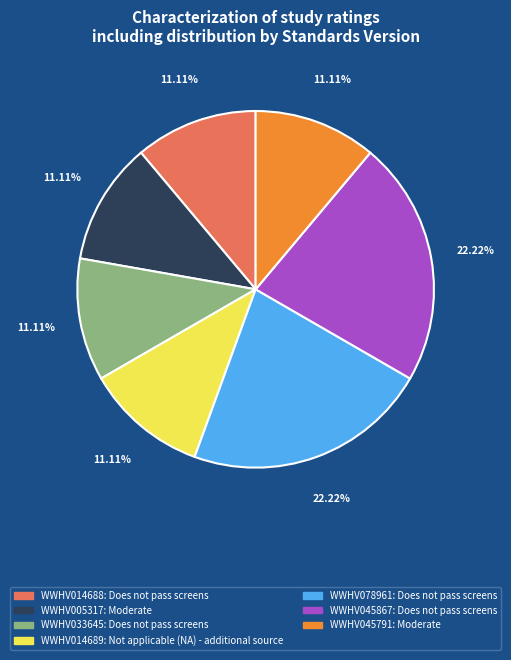

The WWHV014689 slice represents 11% of the pie. True or false?

True